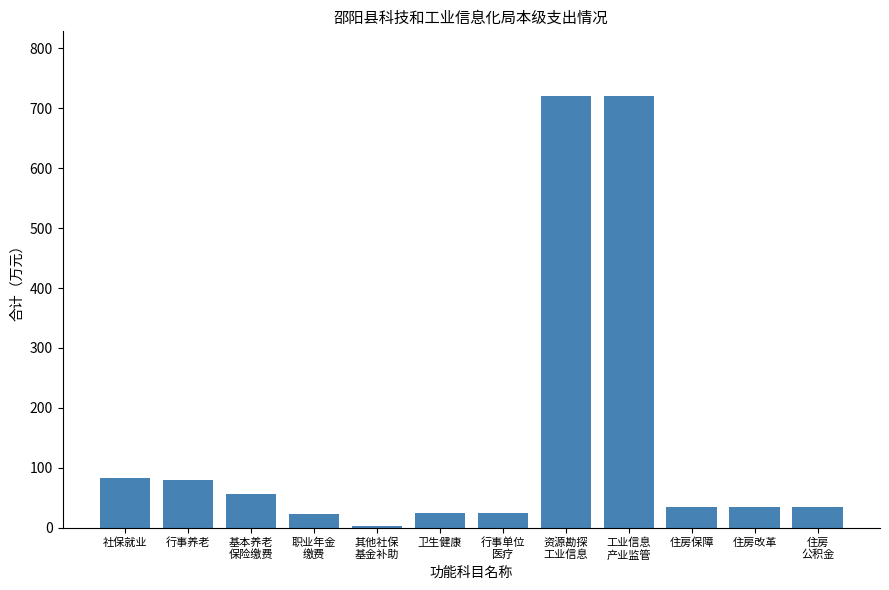

The chart shows a value of 24.0 at 卫生健康. True or false?

True